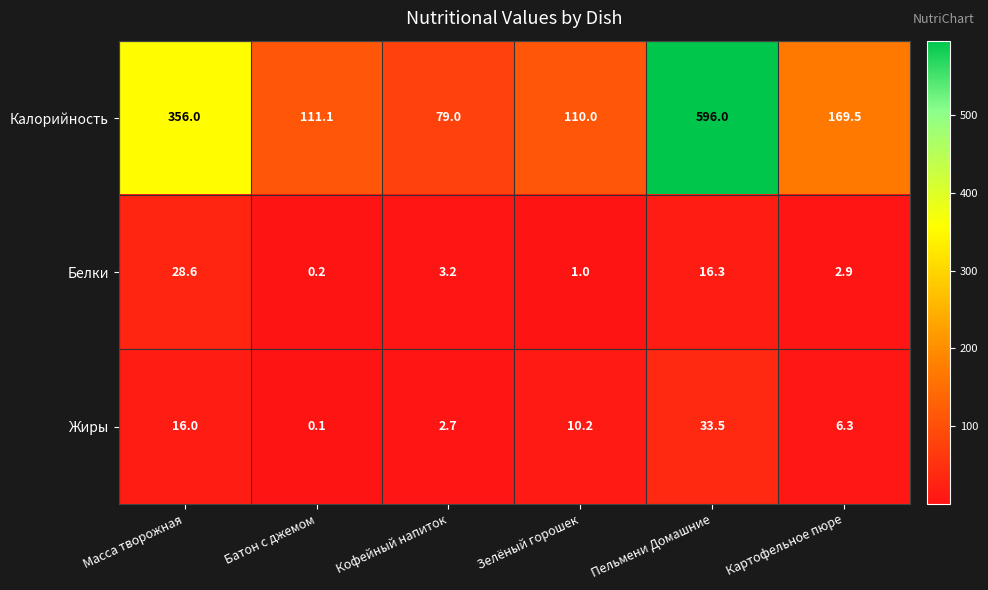

Which series has the widest spread of values?

Калорийность